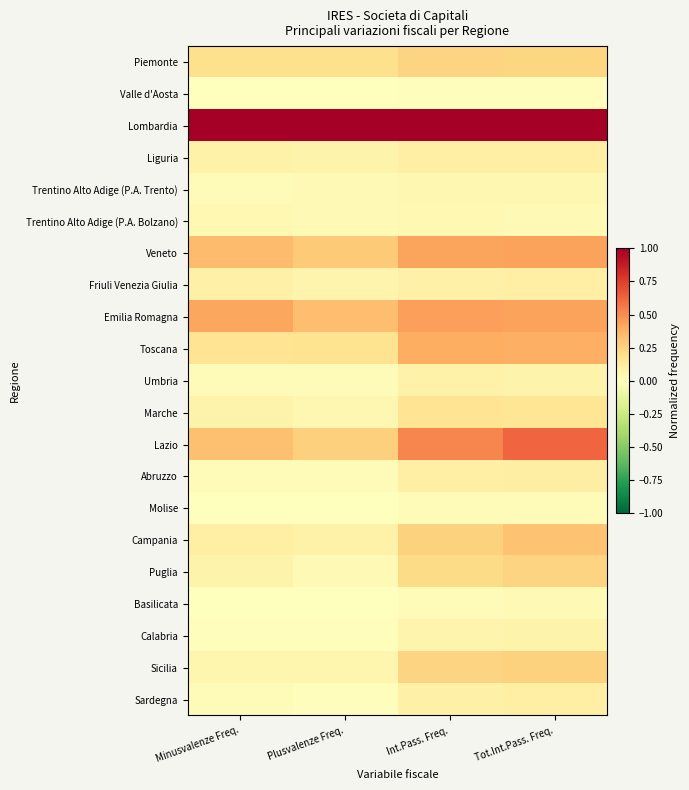

Reading left to right, extract all data points from this chart.

Piemonte: Minusvalenze Freq.=0.2	Plusvalenze Freq.=0.2	Int.Pass. Freq.=0.2	Tot.Int.Pass. Freq.=0.2
Valle d'Aosta: Minusvalenze Freq.=0.0	Plusvalenze Freq.=0.0	Int.Pass. Freq.=0.0	Tot.Int.Pass. Freq.=0.0
Lombardia: Minusvalenze Freq.=1.0	Plusvalenze Freq.=1.0	Int.Pass. Freq.=1.0	Tot.Int.Pass. Freq.=1.0
Liguria: Minusvalenze Freq.=0.1	Plusvalenze Freq.=0.1	Int.Pass. Freq.=0.1	Tot.Int.Pass. Freq.=0.1
Trentino Alto Adige (P.A. Trento): Minusvalenze Freq.=0.0	Plusvalenze Freq.=0.0	Int.Pass. Freq.=0.1	Tot.Int.Pass. Freq.=0.0
Trentino Alto Adige (P.A. Bolzano): Minusvalenze Freq.=0.0	Plusvalenze Freq.=0.0	Int.Pass. Freq.=0.0	Tot.Int.Pass. Freq.=0.0
Veneto: Minusvalenze Freq.=0.3	Plusvalenze Freq.=0.3	Int.Pass. Freq.=0.4	Tot.Int.Pass. Freq.=0.4
Friuli Venezia Giulia: Minusvalenze Freq.=0.1	Plusvalenze Freq.=0.1	Int.Pass. Freq.=0.1	Tot.Int.Pass. Freq.=0.1
Emilia Romagna: Minusvalenze Freq.=0.4	Plusvalenze Freq.=0.3	Int.Pass. Freq.=0.4	Tot.Int.Pass. Freq.=0.4
Toscana: Minusvalenze Freq.=0.2	Plusvalenze Freq.=0.2	Int.Pass. Freq.=0.4	Tot.Int.Pass. Freq.=0.4
Umbria: Minusvalenze Freq.=0.0	Plusvalenze Freq.=0.0	Int.Pass. Freq.=0.1	Tot.Int.Pass. Freq.=0.1
Marche: Minusvalenze Freq.=0.1	Plusvalenze Freq.=0.1	Int.Pass. Freq.=0.2	Tot.Int.Pass. Freq.=0.2
Lazio: Minusvalenze Freq.=0.3	Plusvalenze Freq.=0.3	Int.Pass. Freq.=0.5	Tot.Int.Pass. Freq.=0.6
Abruzzo: Minusvalenze Freq.=0.0	Plusvalenze Freq.=0.0	Int.Pass. Freq.=0.1	Tot.Int.Pass. Freq.=0.1
Molise: Minusvalenze Freq.=0.0	Plusvalenze Freq.=0.0	Int.Pass. Freq.=0.0	Tot.Int.Pass. Freq.=0.0
Campania: Minusvalenze Freq.=0.1	Plusvalenze Freq.=0.1	Int.Pass. Freq.=0.3	Tot.Int.Pass. Freq.=0.3
Puglia: Minusvalenze Freq.=0.1	Plusvalenze Freq.=0.0	Int.Pass. Freq.=0.2	Tot.Int.Pass. Freq.=0.2
Basilicata: Minusvalenze Freq.=0.0	Plusvalenze Freq.=0.0	Int.Pass. Freq.=0.0	Tot.Int.Pass. Freq.=0.0
Calabria: Minusvalenze Freq.=0.0	Plusvalenze Freq.=0.0	Int.Pass. Freq.=0.1	Tot.Int.Pass. Freq.=0.1
Sicilia: Minusvalenze Freq.=0.1	Plusvalenze Freq.=0.1	Int.Pass. Freq.=0.2	Tot.Int.Pass. Freq.=0.3
Sardegna: Minusvalenze Freq.=0.0	Plusvalenze Freq.=0.0	Int.Pass. Freq.=0.1	Tot.Int.Pass. Freq.=0.1